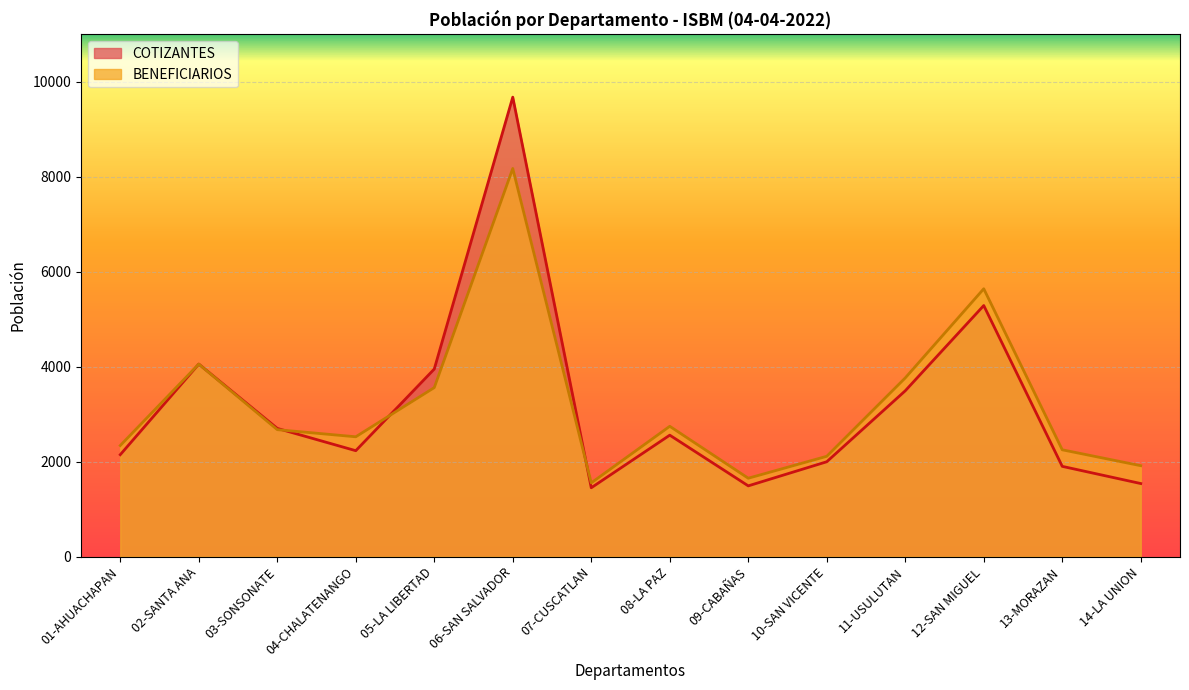

What position from the left is 13-MORAZAN?

13